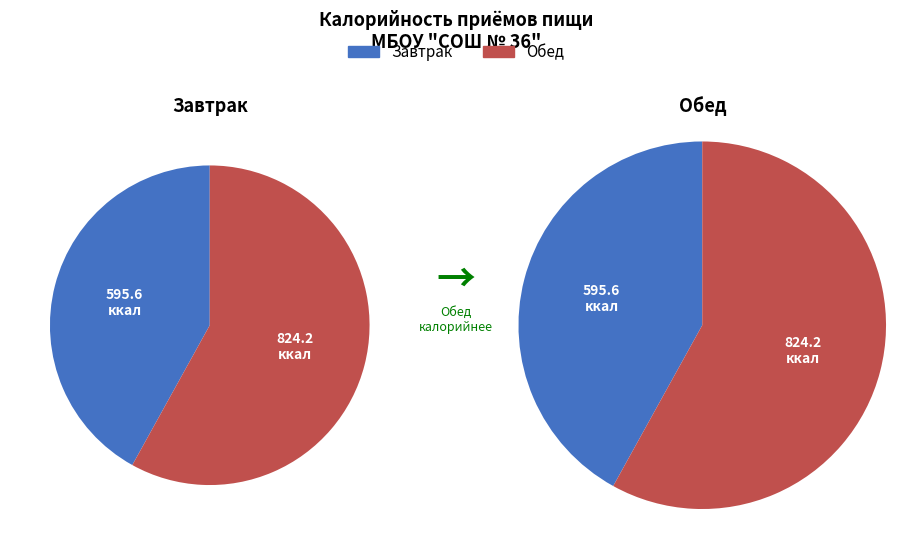

Is it true that 2 is 51% of the pie?

False